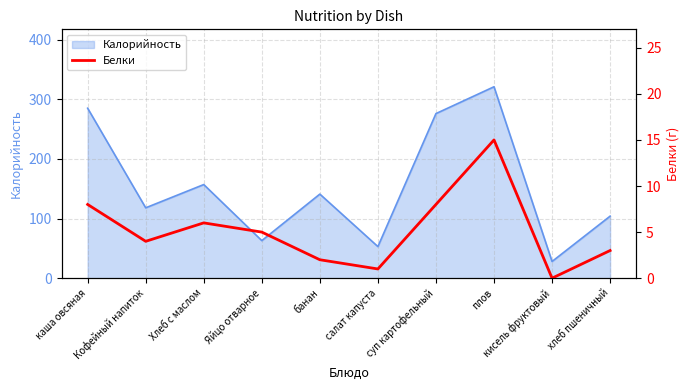

List the labels in order of value, largest first.

плов, каша овсяная, суп картофельный, Хлеб с маслом, Яйцо отварное, Кофейный напиток, хлеб пшеничный, банан, салат капуста, кисель фруктовый